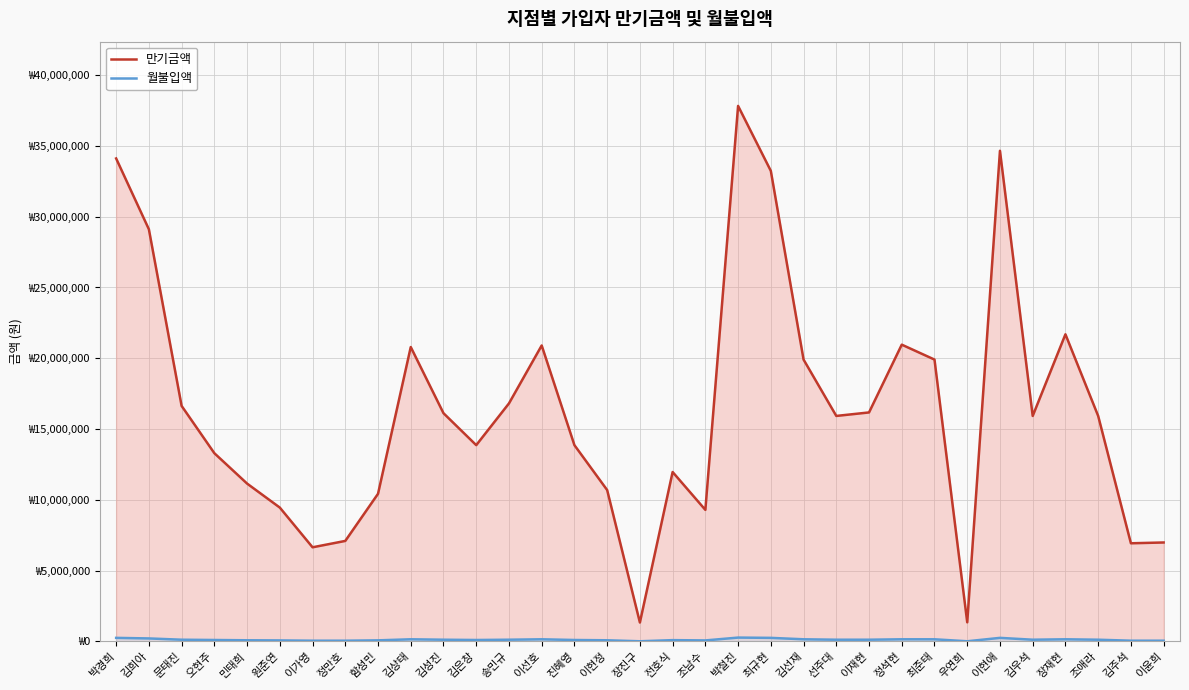

What is the difference between the 월불입액 values at 장진구 and 원준연?

60000